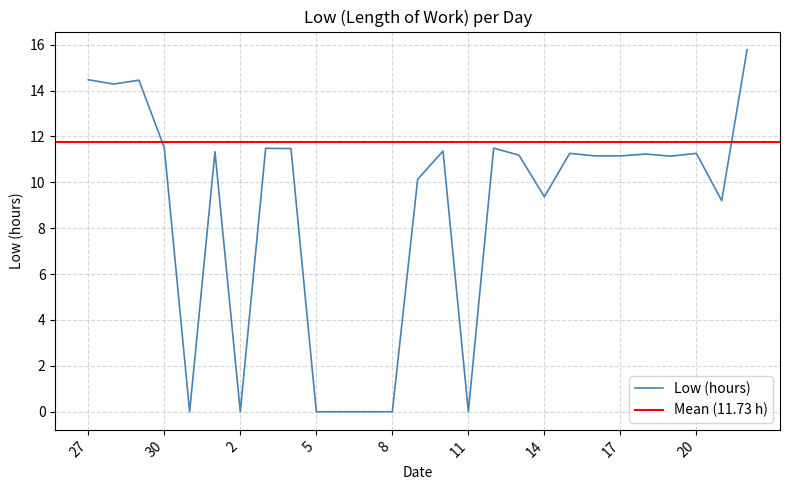

Where is the data nearest to the value 7?

21